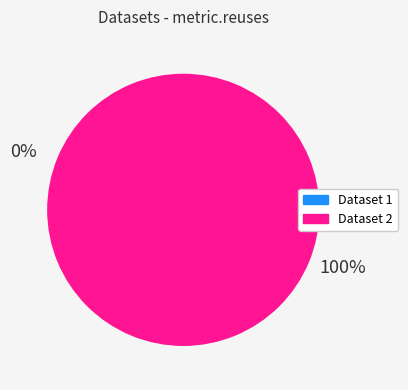

Is it true that 5d4aa973454ae342e5b11ead is 11% of the pie?

False